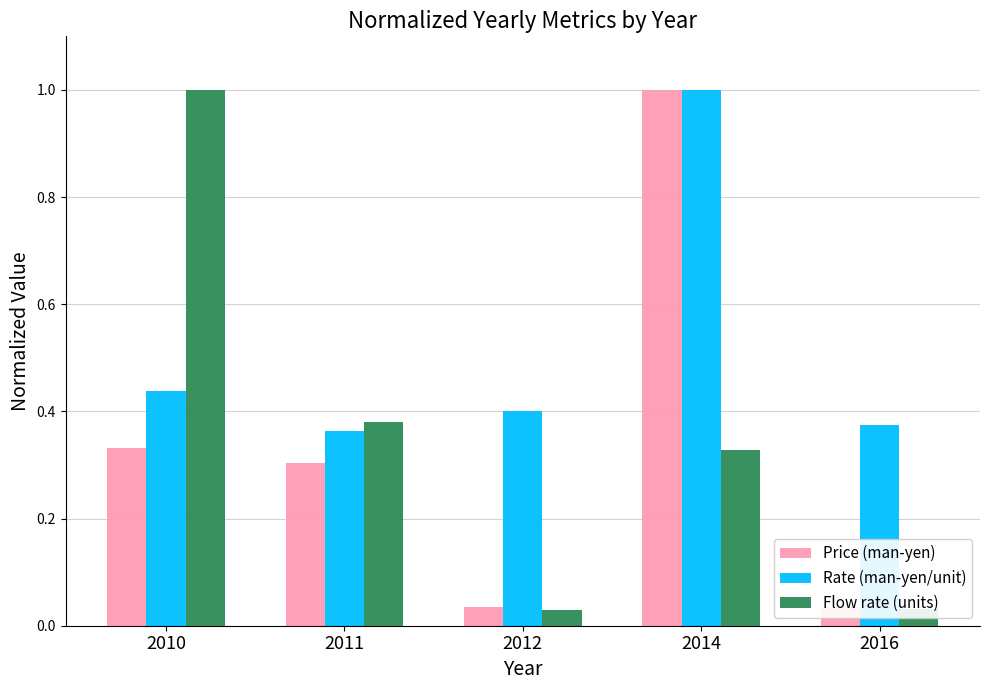

What is the sum of all Flow rate (units) values?

1.8